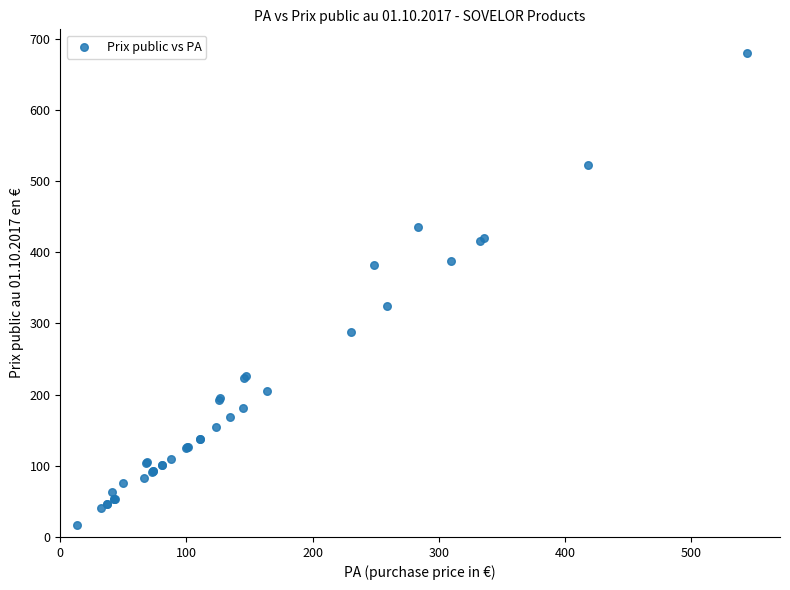

What Y value in the scatter plot is closest to 348?

324